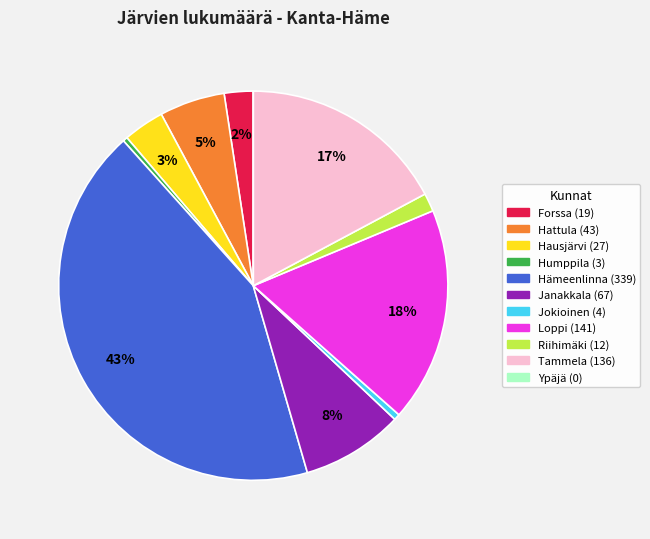

Which category has the biggest portion of the pie?

Hämeenlinna